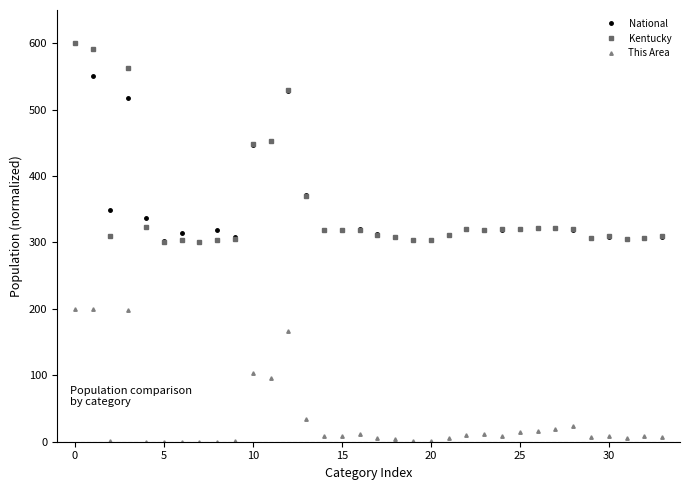

How many categories are shown in the chart?

34